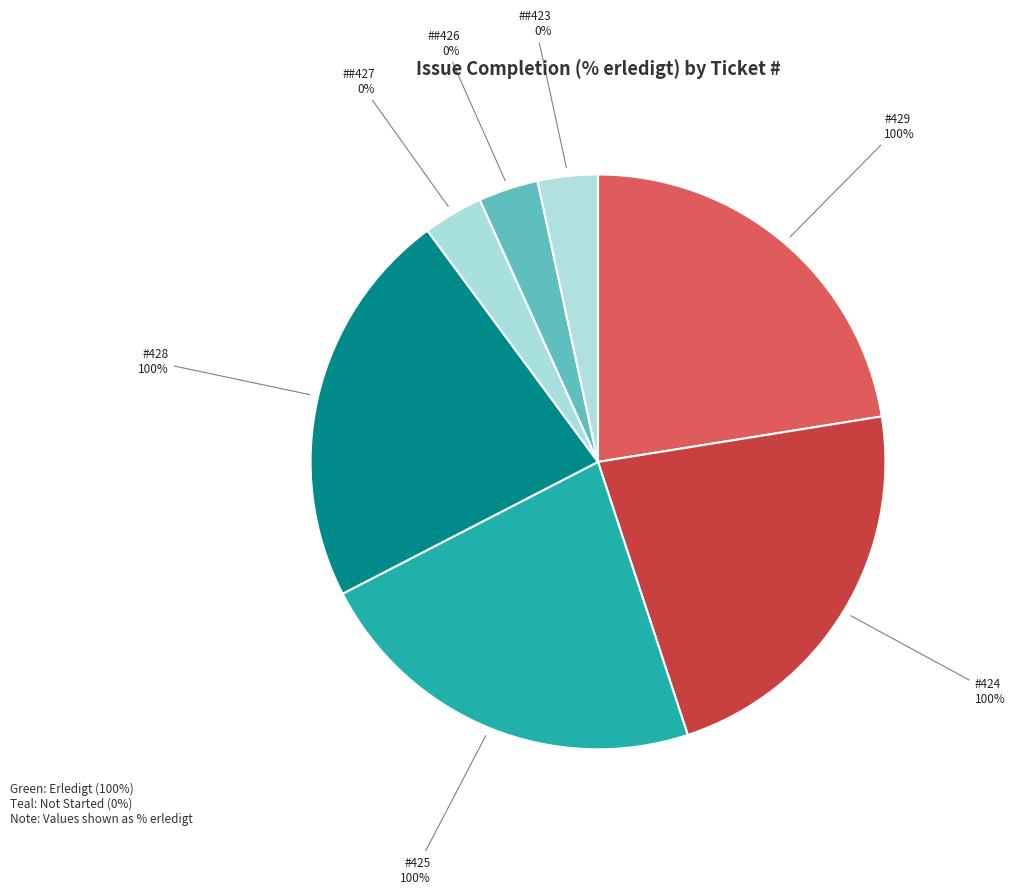

Is it true that 423 is 8% of the pie?

False